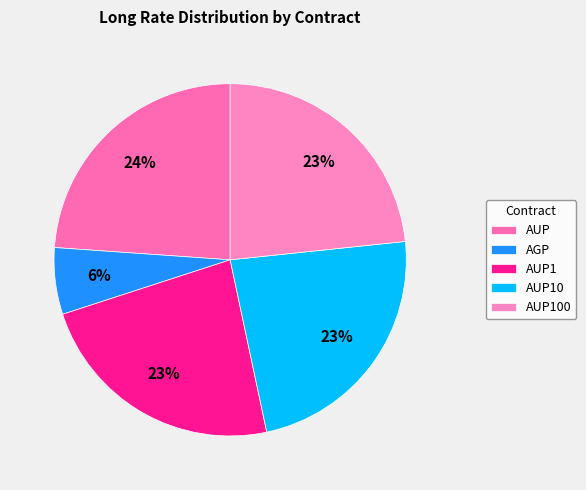

To the nearest percent, what is the average slice percentage?

20%